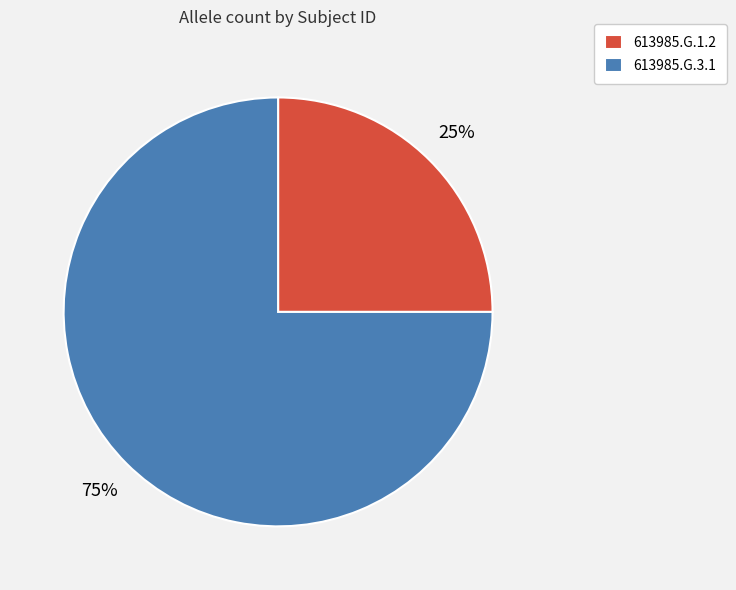

Count the number of slices in the pie.

2